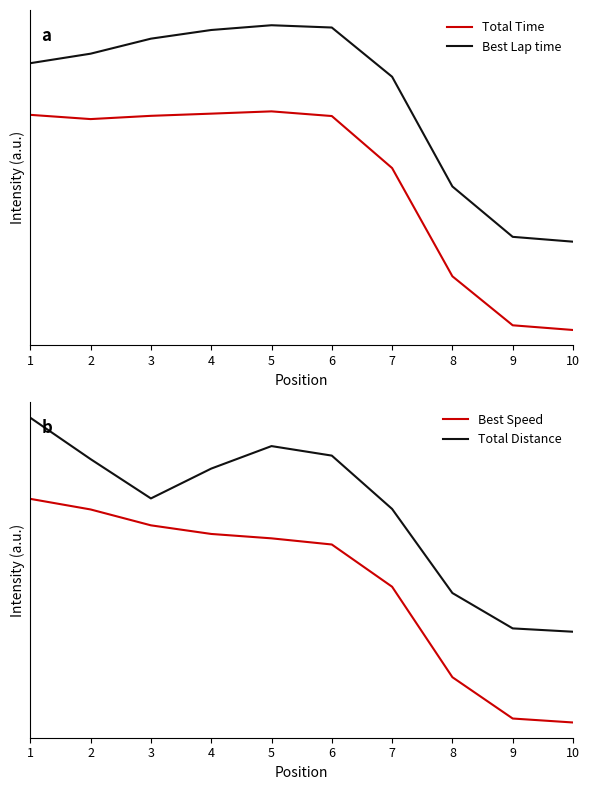

Which category has the lowest value in the Total Time series?

10